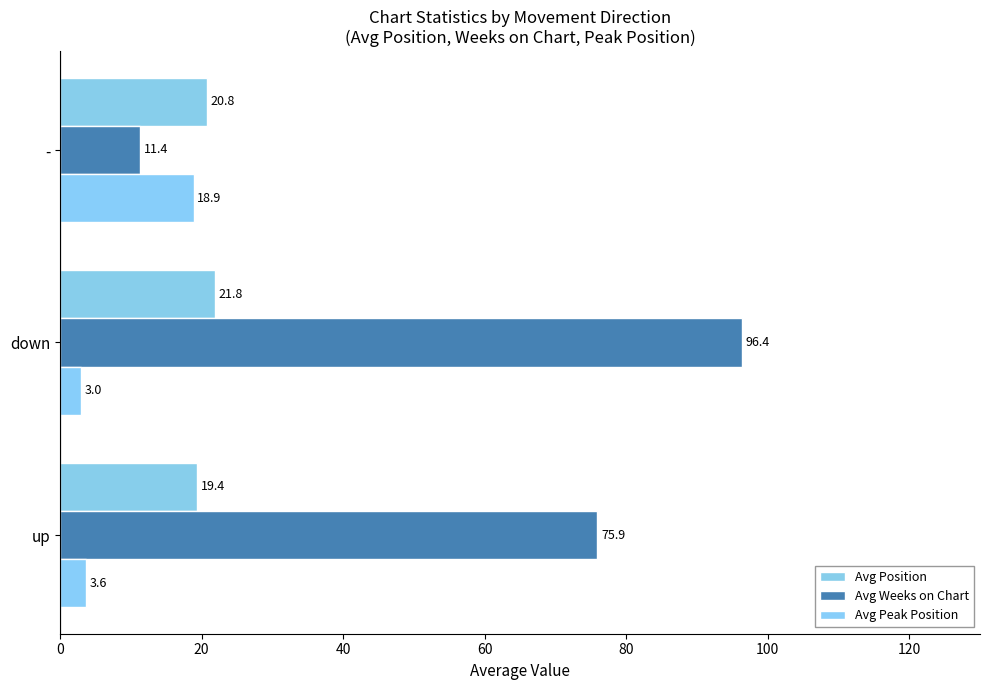

At which category is the sum across all series the highest?

down